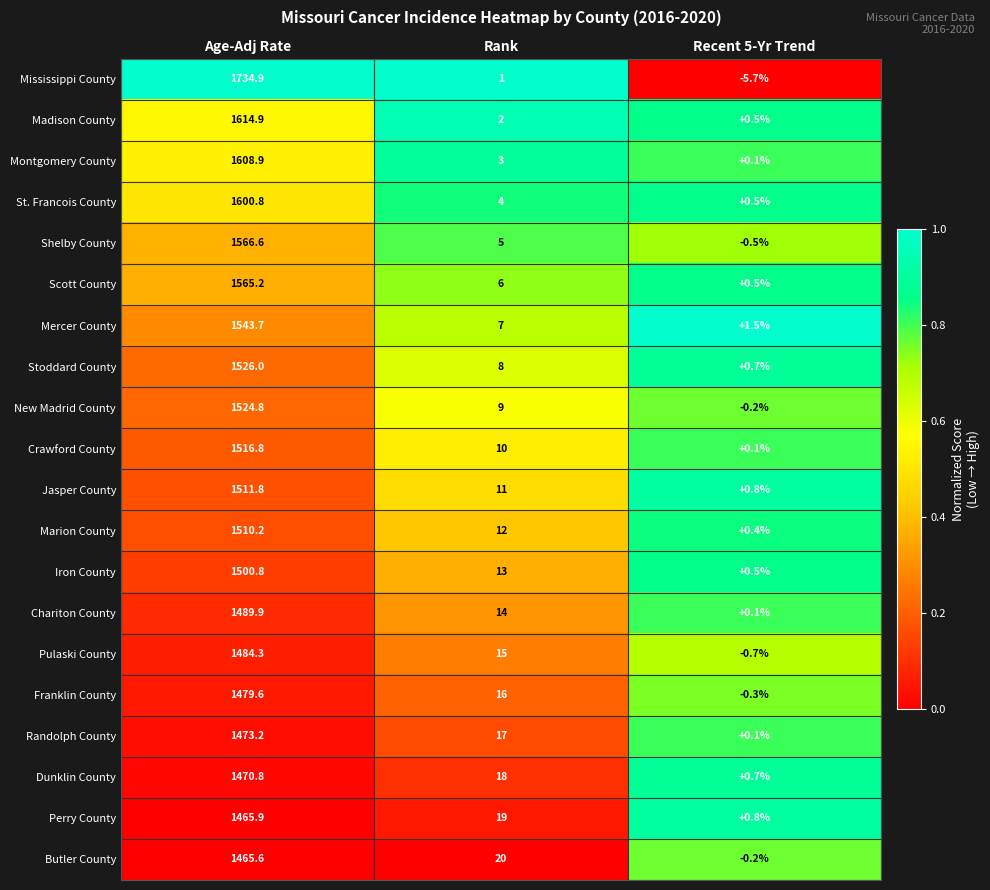

List the series in order of their peak value, lowest first.

Butler County, Perry County, Dunklin County, Randolph County, Franklin County, Pulaski County, Chariton County, Iron County, Marion County, Jasper County, Crawford County, New Madrid County, Stoddard County, Mercer County, Scott County, Shelby County, St. Francois County, Montgomery County, Madison County, Mississippi County